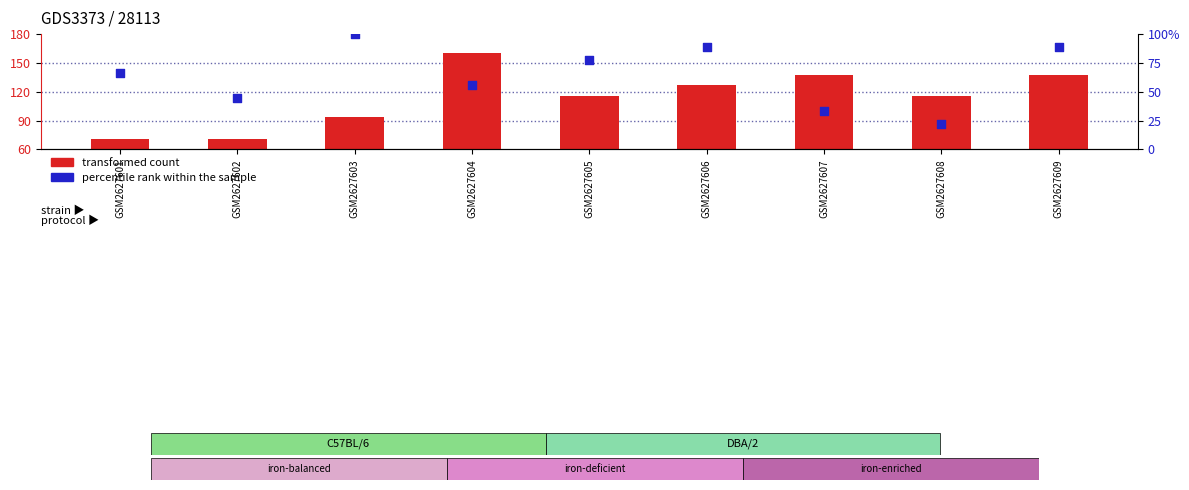

Which series has the largest total across all categories?

transformed count